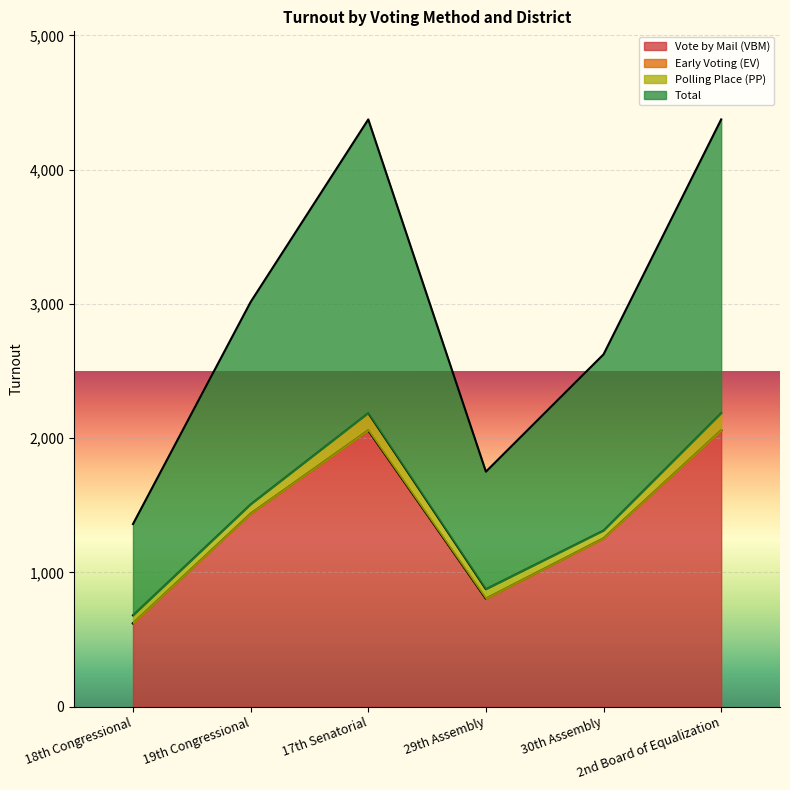

What is the label of the 2nd point from the left?

19th Congressional